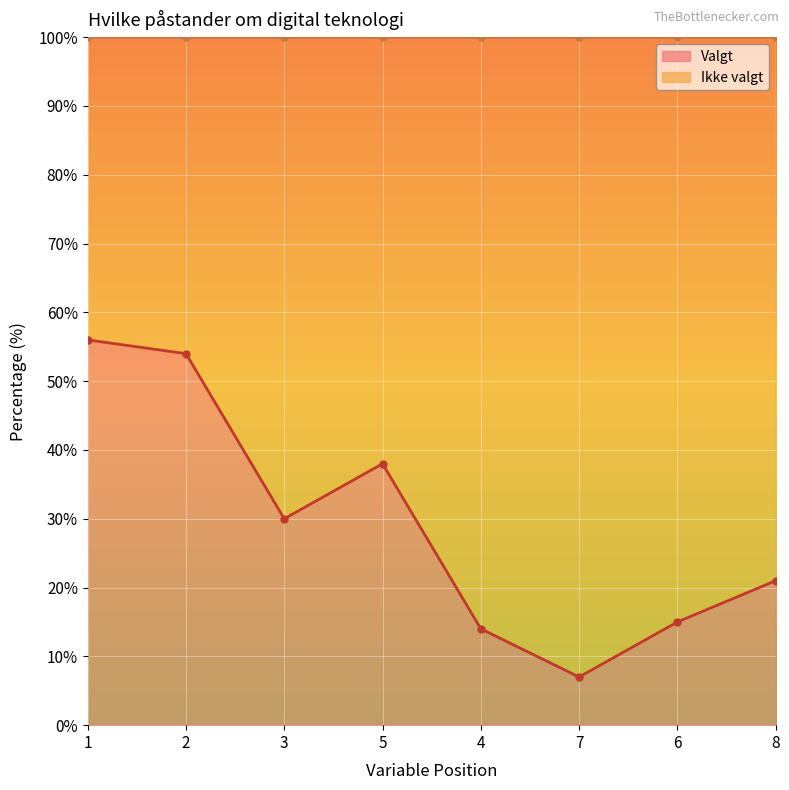

The value at 6 is 15. True or false?

True